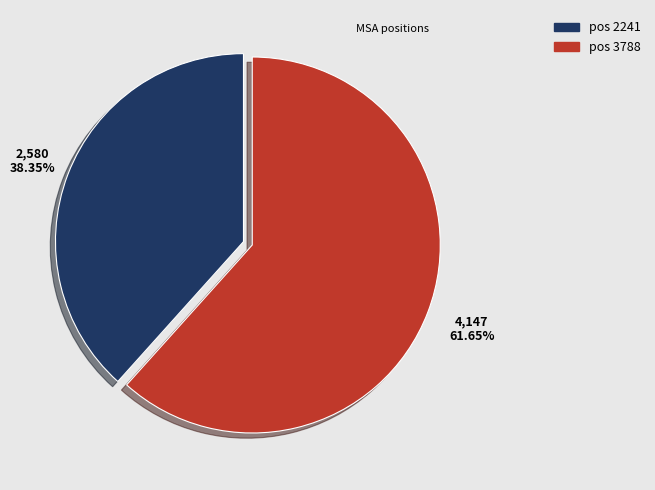

Is there a majority slice in this chart?

Yes